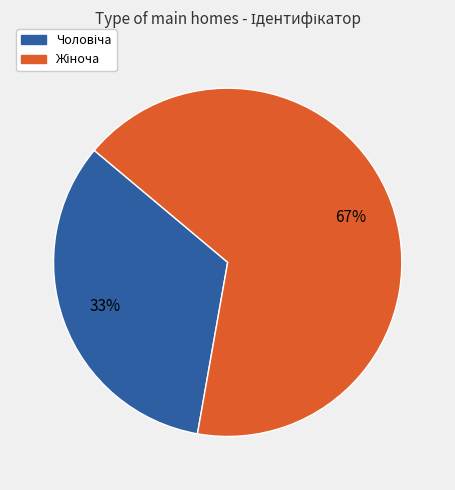

To the nearest percent, what is the average slice percentage?

50%